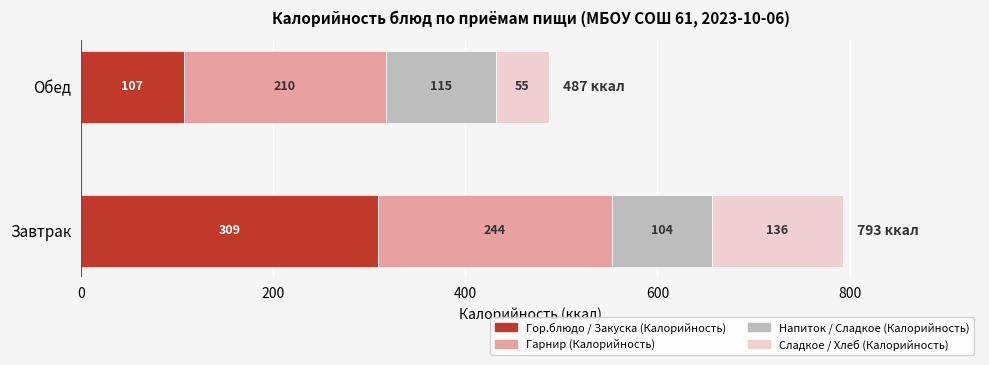

The Гор.блюдо / Закуска (Калорийность) series shows 107 at Обед. True or false?

True